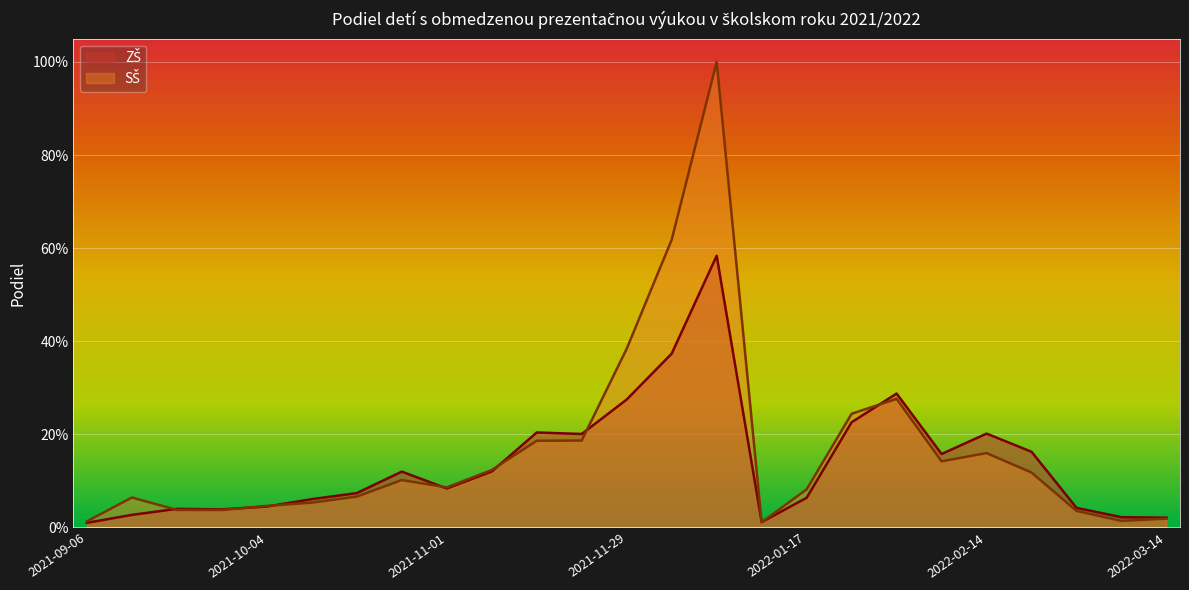

What is the average value of the SŠ series?

0.2